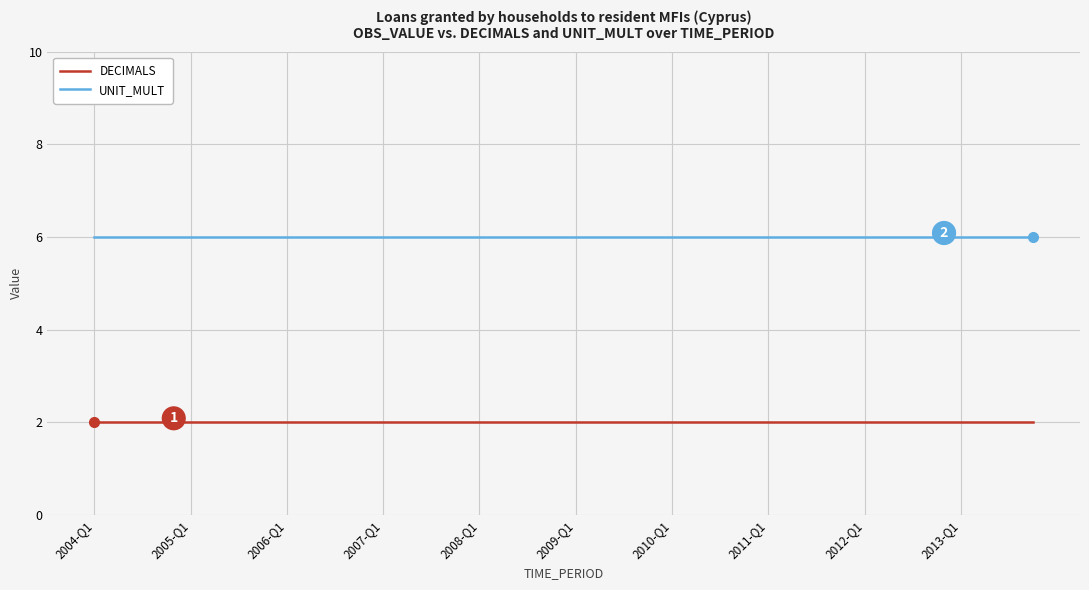

Which series has the largest total across all categories?

UNIT_MULT